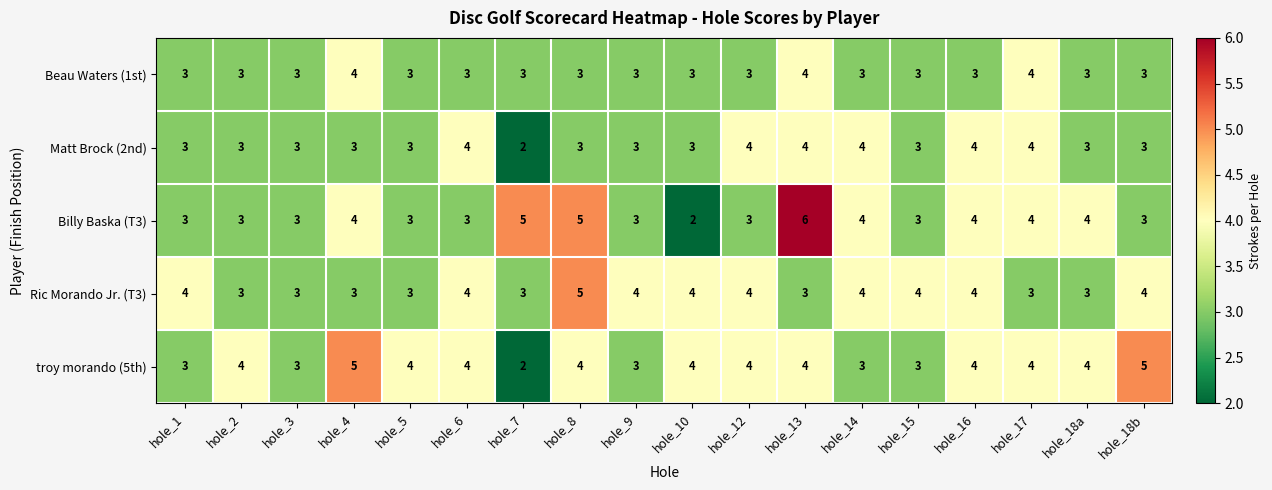

Read the troy morando (5th) value at hole_8.

4